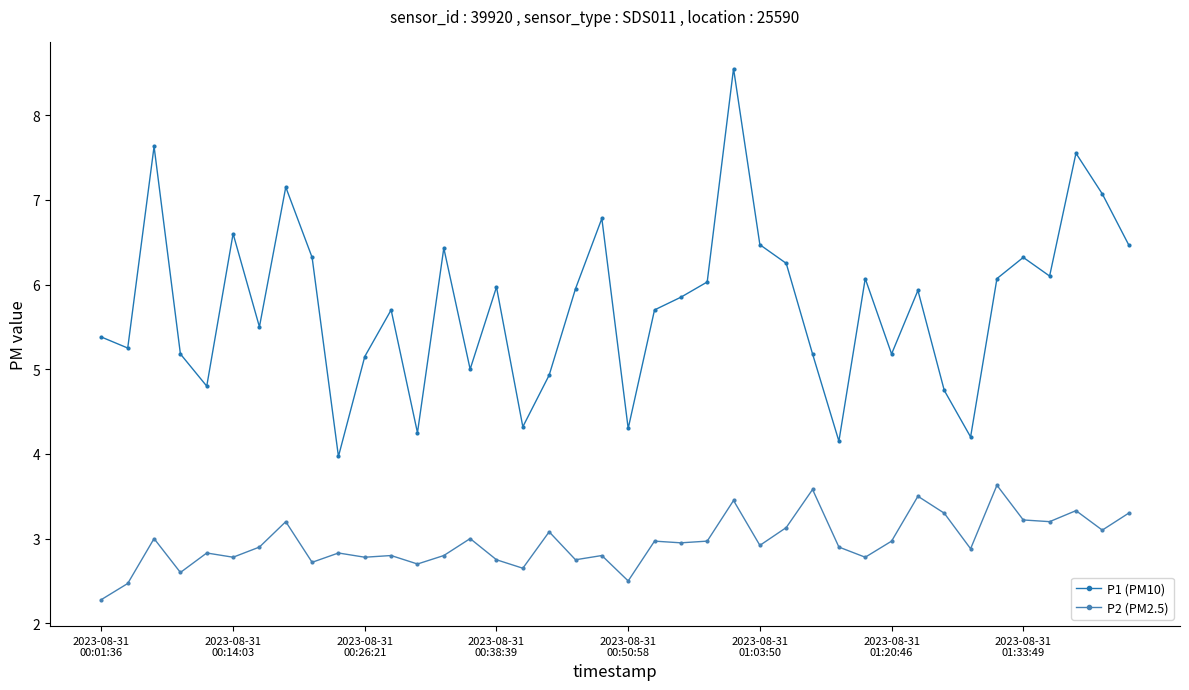

At how many categories does at least one series exceed 3?

40